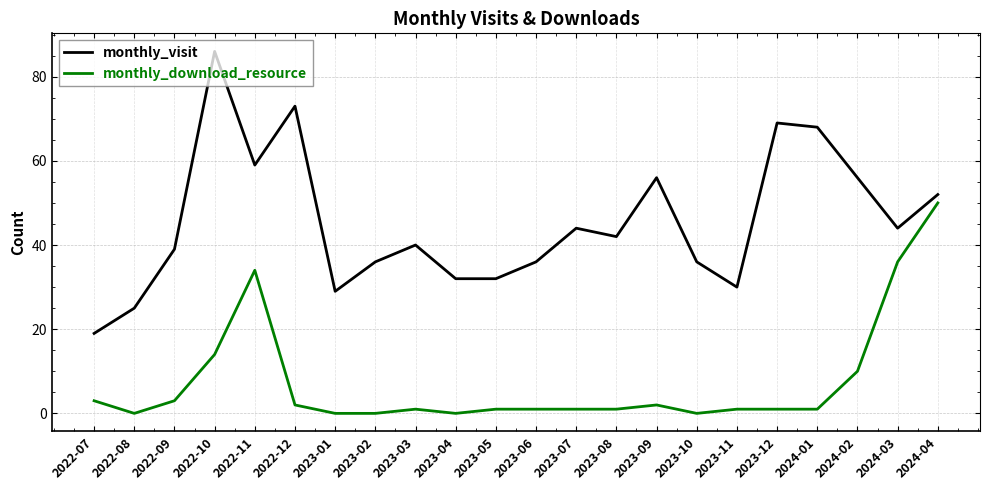

At how many categories does at least one series exceed 17?

22